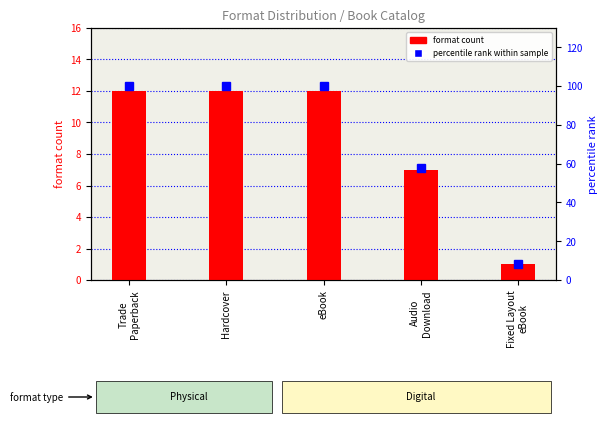

List the labels in order of percentile rank within sample value, largest first.

Trade
Paperback, Hardcover, eBook, Audio
Download, Fixed Layout
eBook